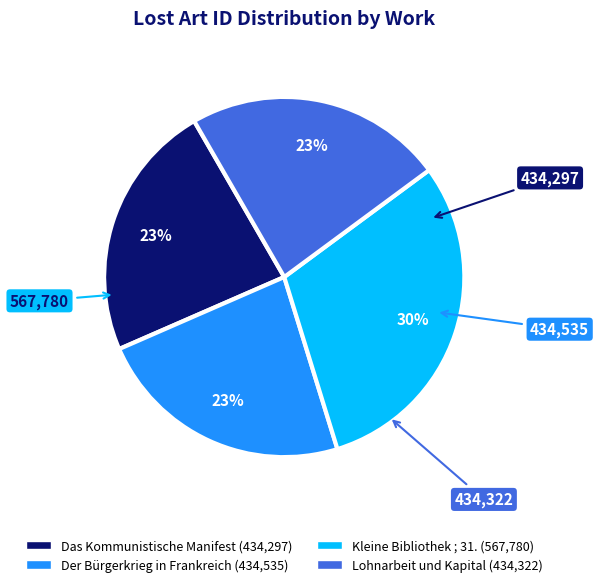

To the nearest percent, what is the difference between the Kleine Bibliothek ; 31. and Das Kommunistische Manifest slice percentages?

7%